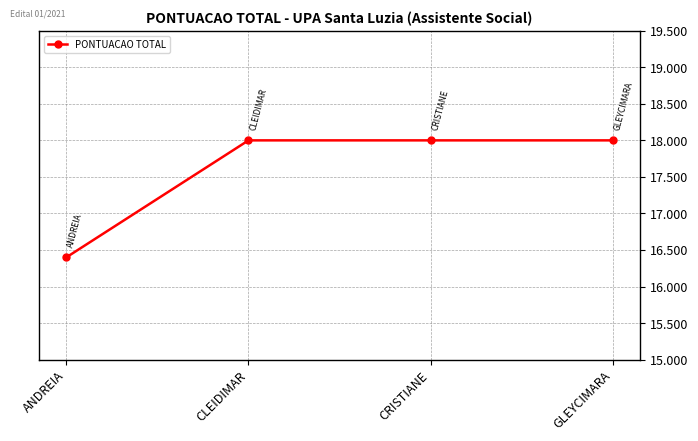

At which label is the value closest to 17?

ANDREIA